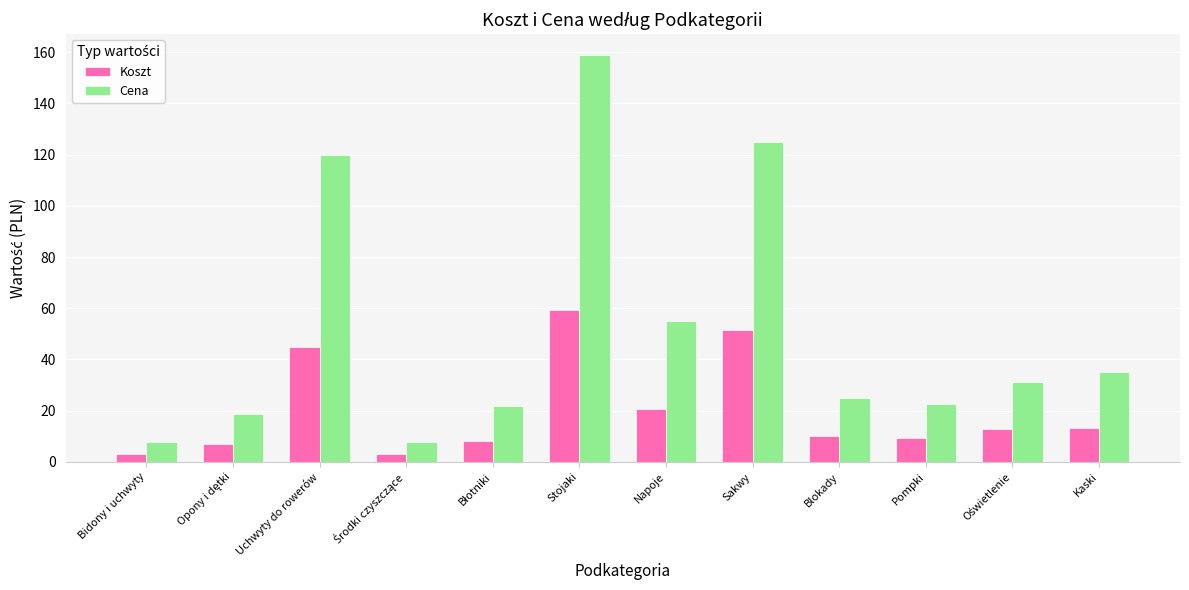

What is the approximate value of Koszt at Napoje?

20.6